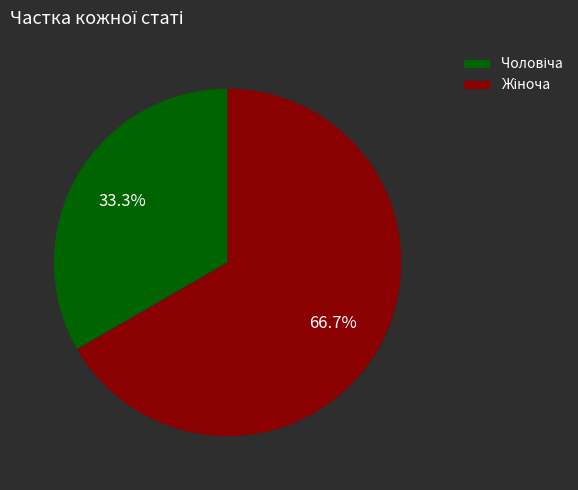

Is there a majority slice in this chart?

Yes